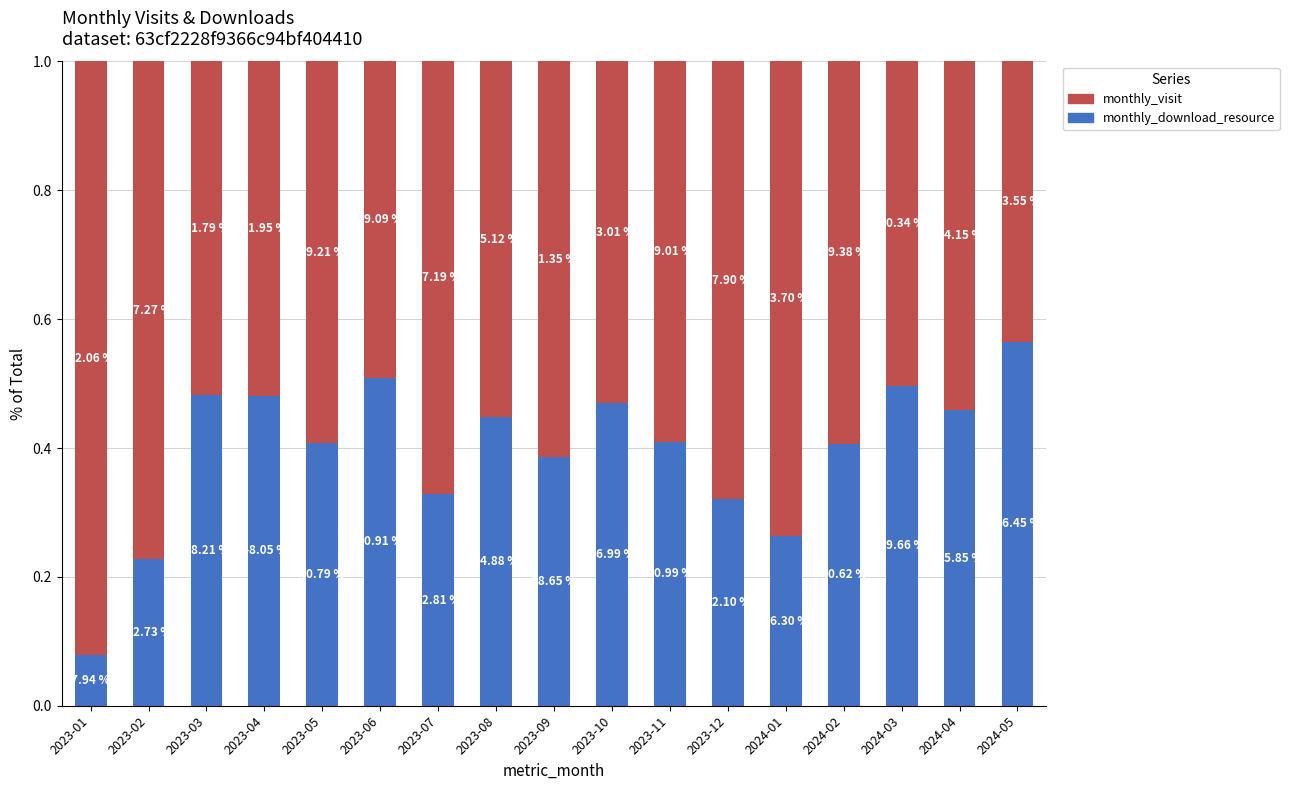

What is the difference between the second highest and second lowest values in the monthly_visit series?

0.3